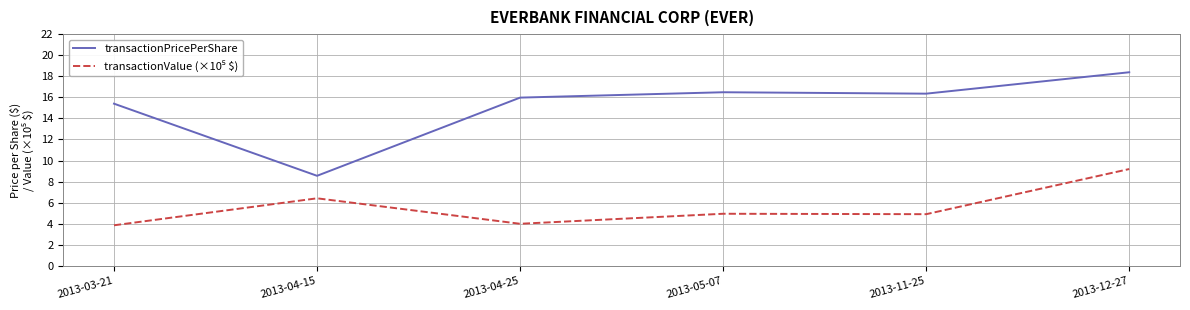

What position from the left is 2013-05-07?

4